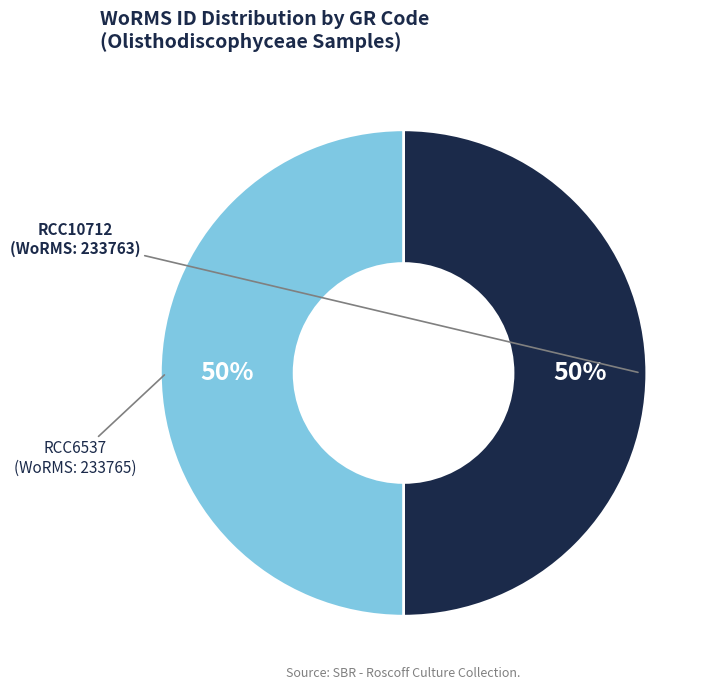

Approximately how many times larger is the value at RCC10712 compared to RCC6537?

1.0